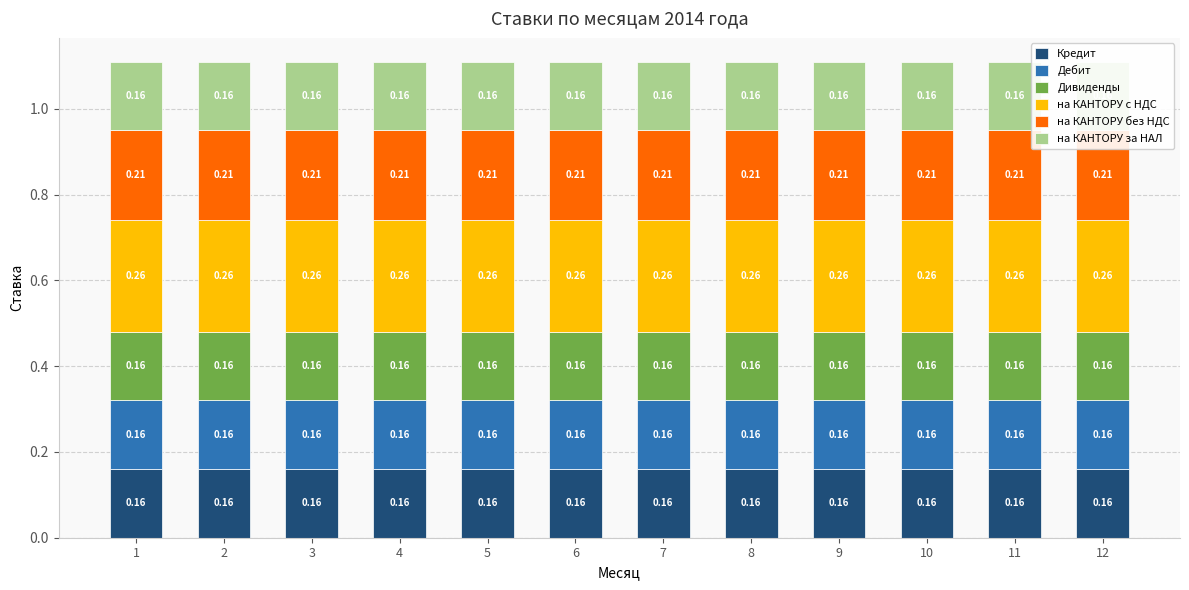

Reading left to right, transcribe all the data shown in this chart.

Кредит: 0.2	0.2	0.2	0.2	0.2	0.2	0.2	0.2	0.2	0.2	0.2	0.2
Дебит: 0.2	0.2	0.2	0.2	0.2	0.2	0.2	0.2	0.2	0.2	0.2	0.2
Дивиденды: 0.2	0.2	0.2	0.2	0.2	0.2	0.2	0.2	0.2	0.2	0.2	0.2
на КАНТОРУ с НДС: 0.3	0.3	0.3	0.3	0.3	0.3	0.3	0.3	0.3	0.3	0.3	0.3
на КАНТОРУ без НДС: 0.2	0.2	0.2	0.2	0.2	0.2	0.2	0.2	0.2	0.2	0.2	0.2
на КАНТОРУ за НАЛ: 0.2	0.2	0.2	0.2	0.2	0.2	0.2	0.2	0.2	0.2	0.2	0.2